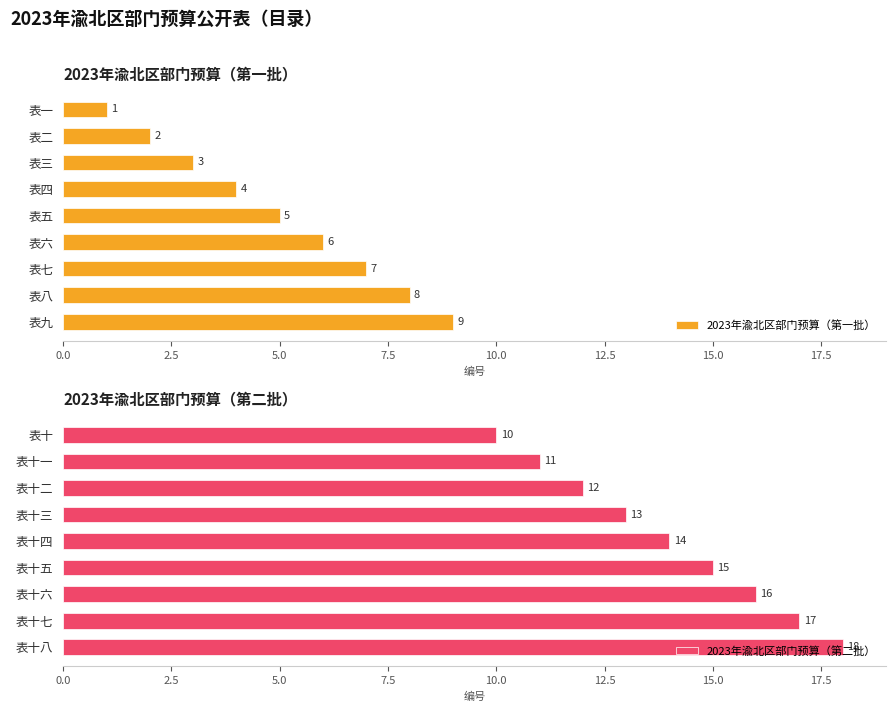

Rank the categories by 2023年渝北区部门预算（第一批） value from lowest to highest.

表一, 表二, 表三, 表四, 表五, 表六, 表七, 表八, 表九